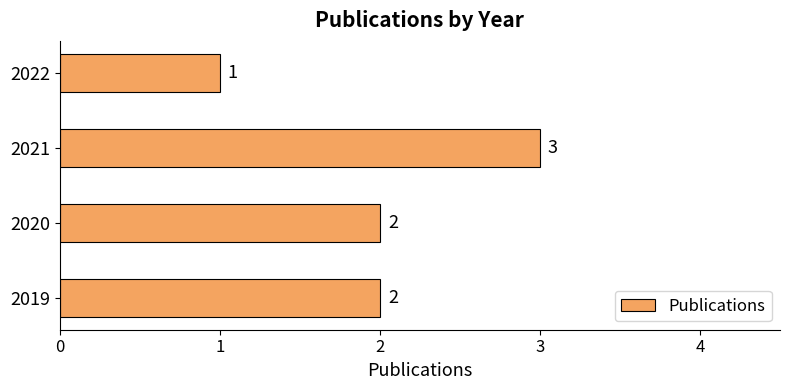

What is the change in value from 2019 to 2021?

+1